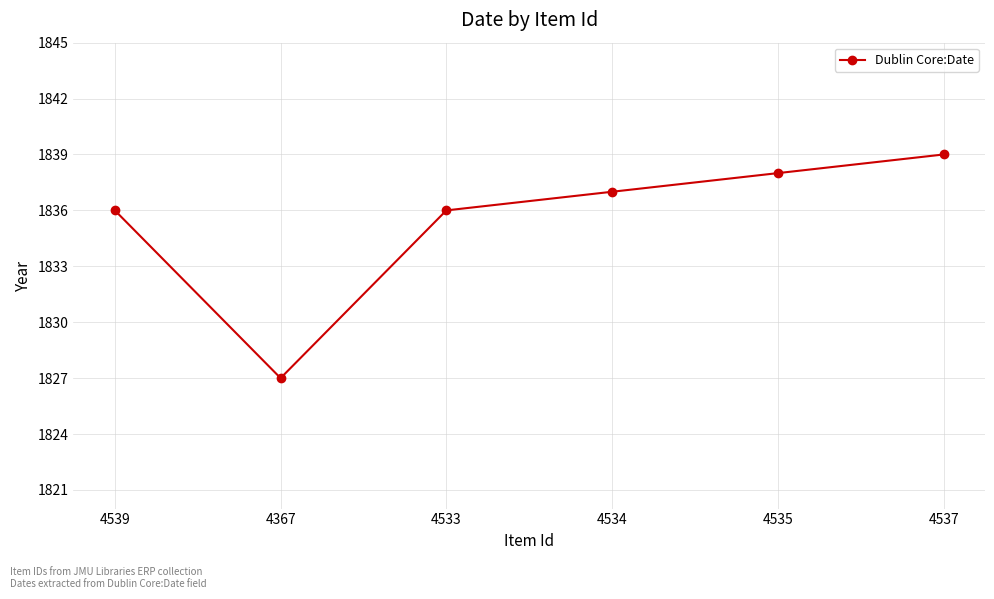

What is the value of the 1st point from the left?

1836